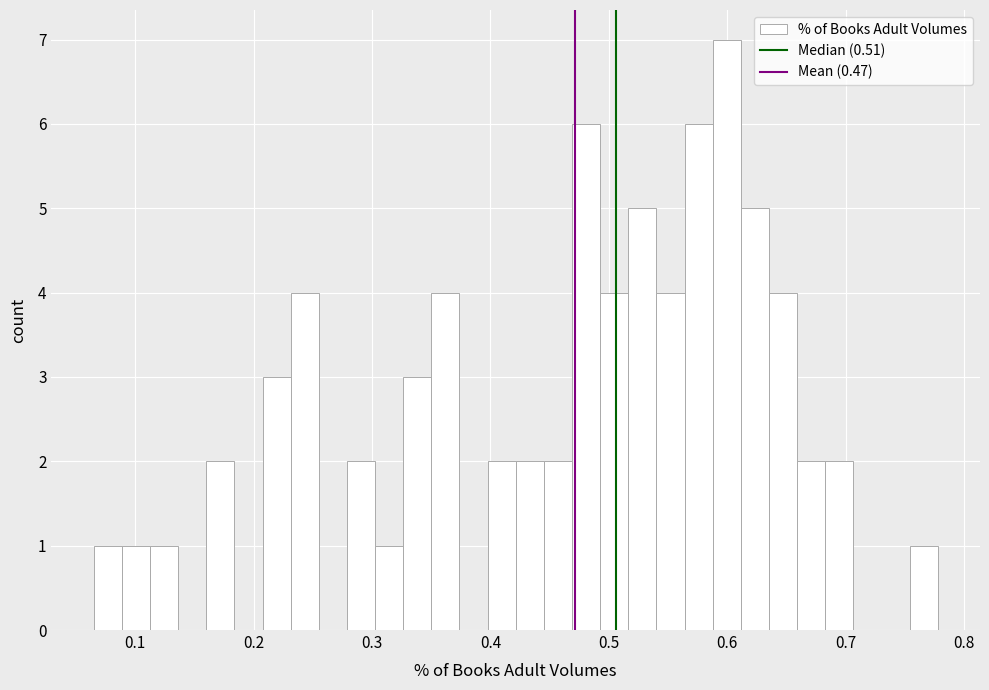

Around what value on the x-axis is the tallest bar? Give the approximate position of its centre, as read against the axis.

0.60